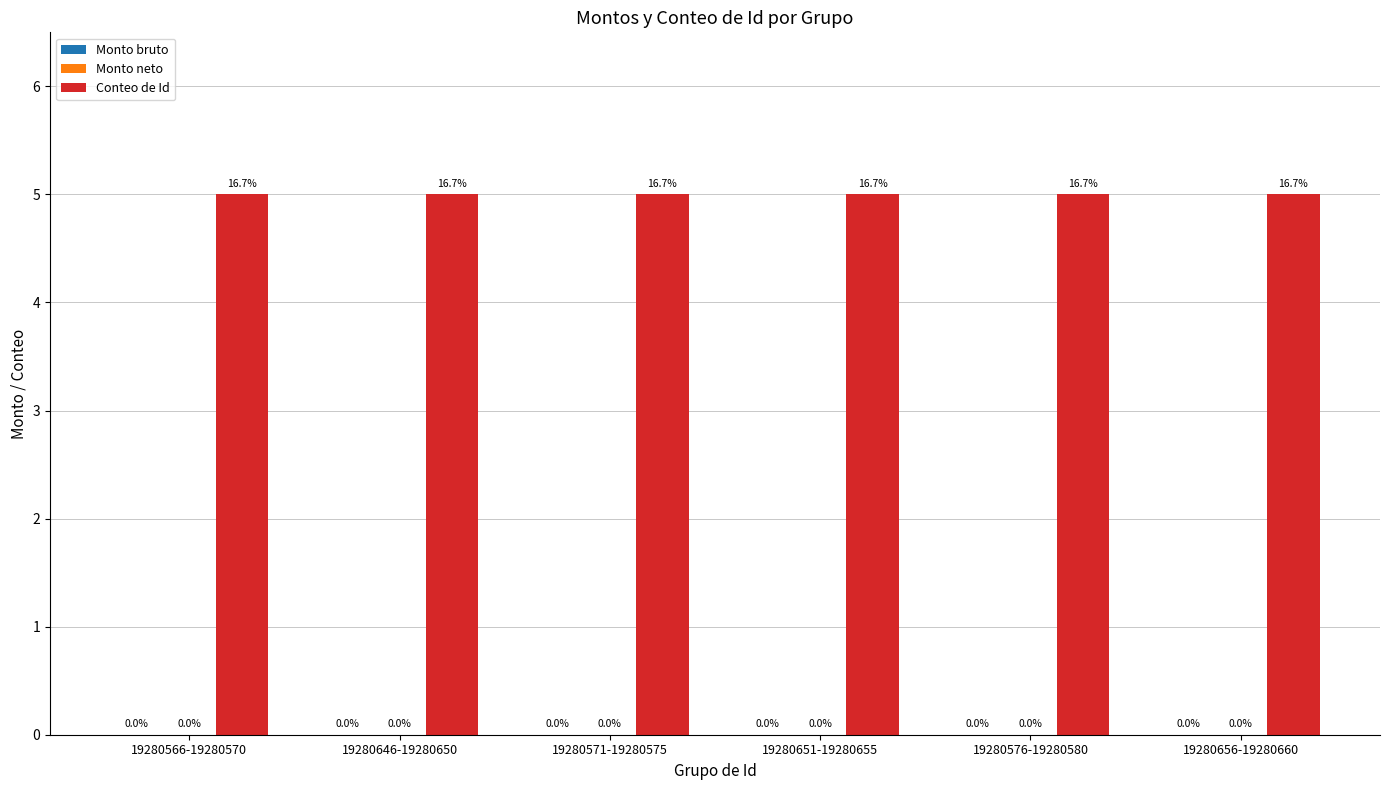

At how many categories does at least one series exceed 1?

6